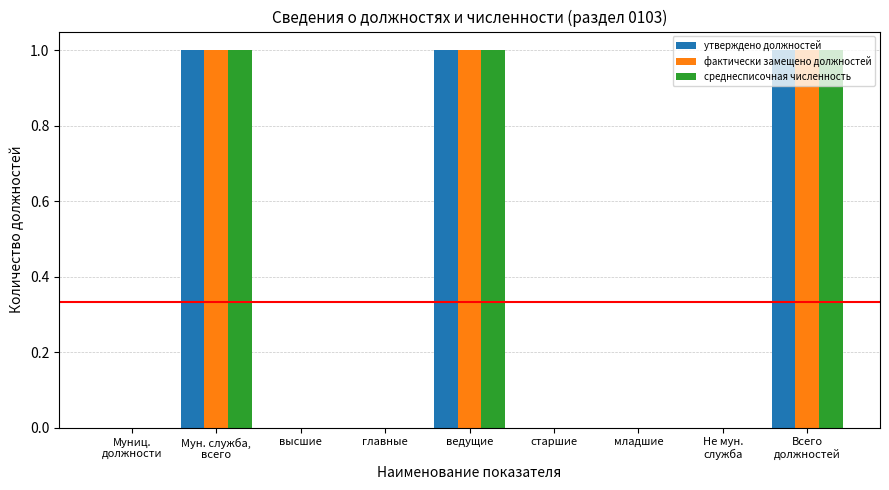

True or false: среднесписочная численность has a value of 0 at младшие.

True